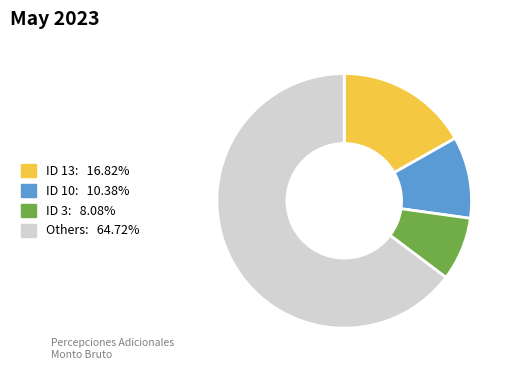

How many segments does this pie chart have?

4